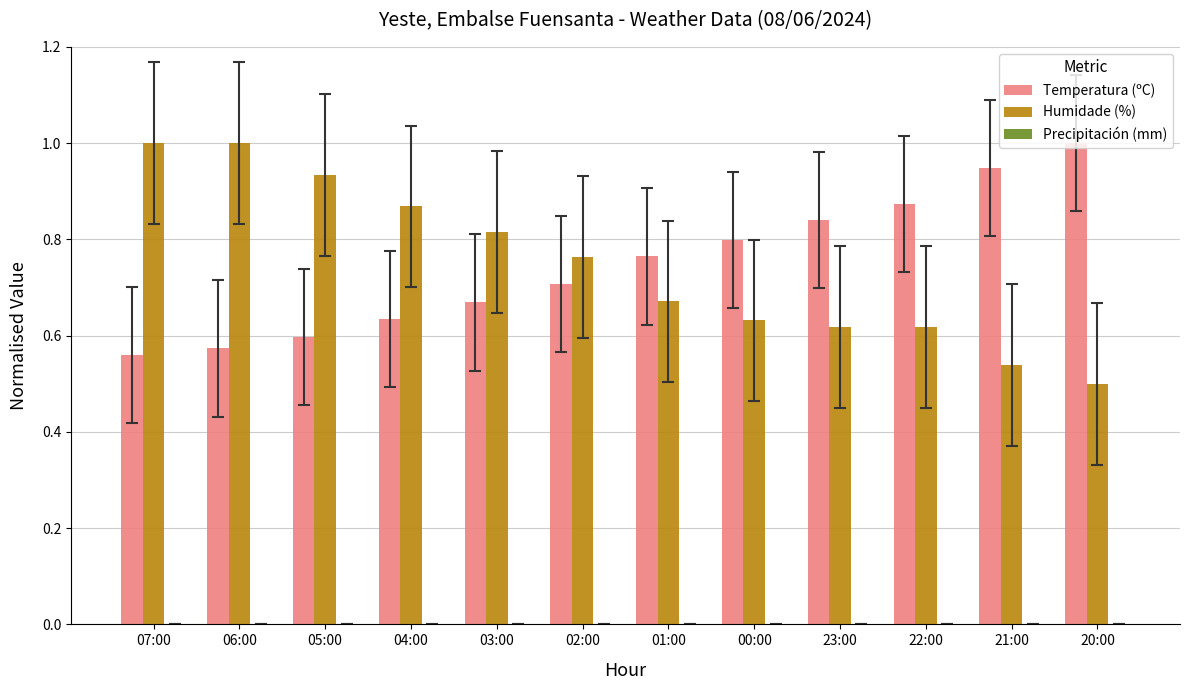

At how many categories does at least one series exceed 0?

12